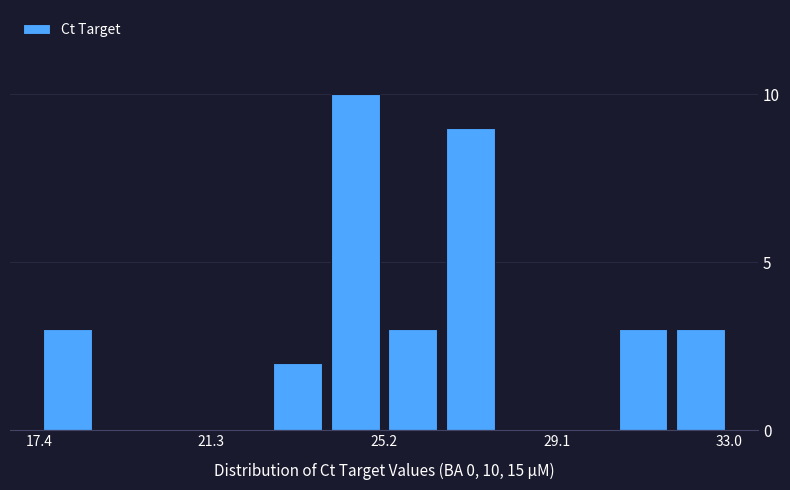

Around what value on the x-axis is the tallest bar? Give the approximate position of its centre, as read against the axis.

24.5